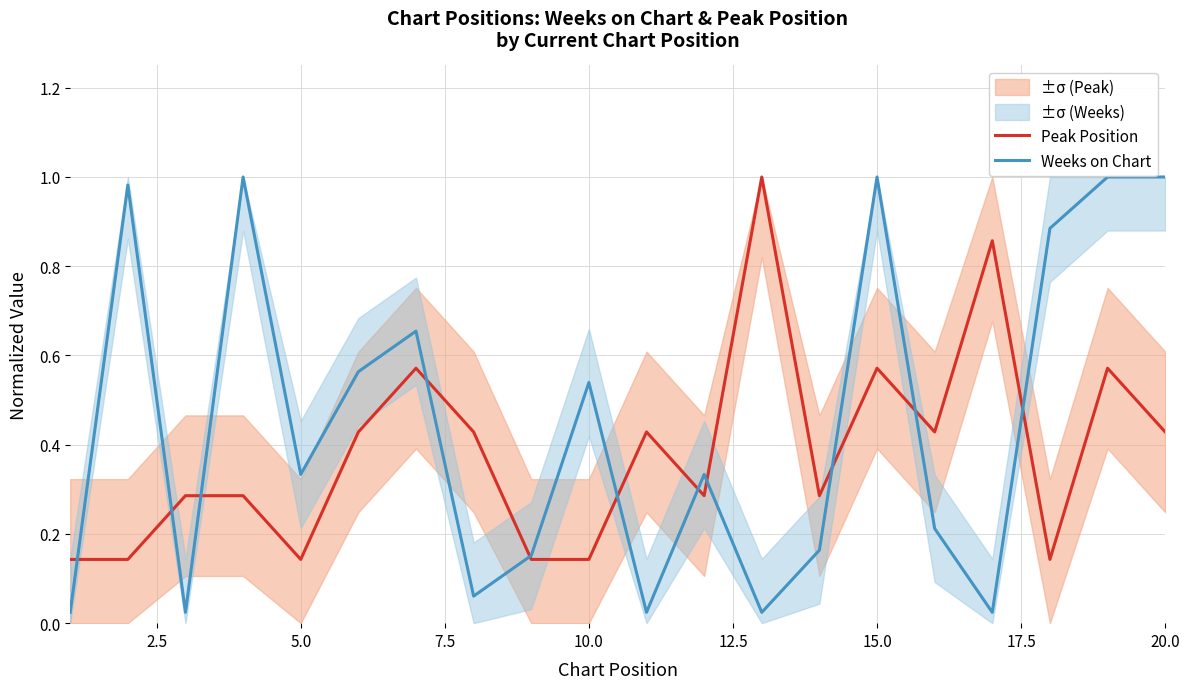

The value of Weeks on Chart at 10.0 is 0.2. True or false?

False